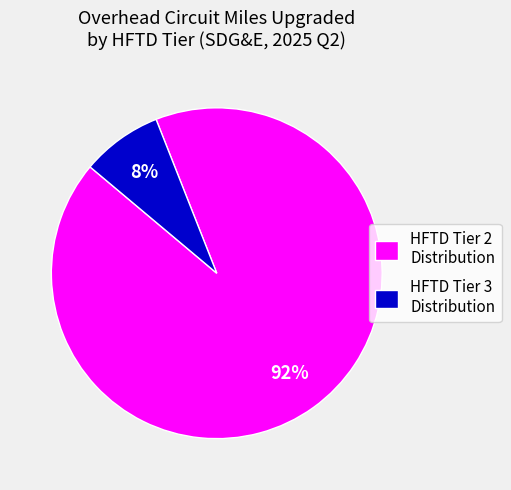

Count the number of slices in the pie.

2